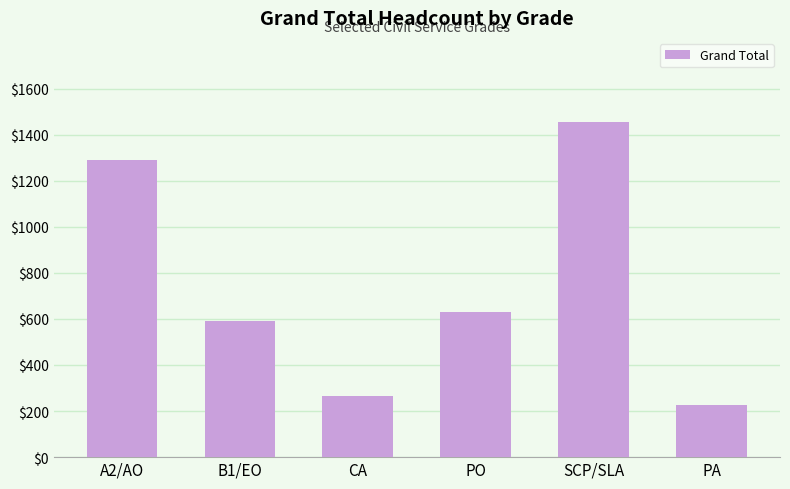

Reading left to right, list all the values displayed in this chart.

A2/AO=1291	B1/EO=590	CA=266	PO=630	SCP/SLA=1456	PA=227